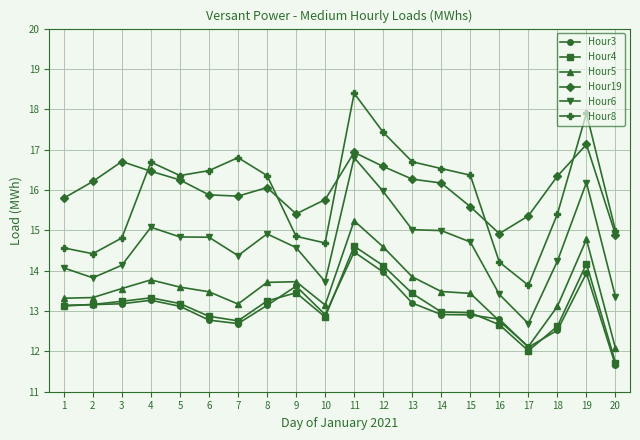

Is this an area chart (filled region under the line)?

No